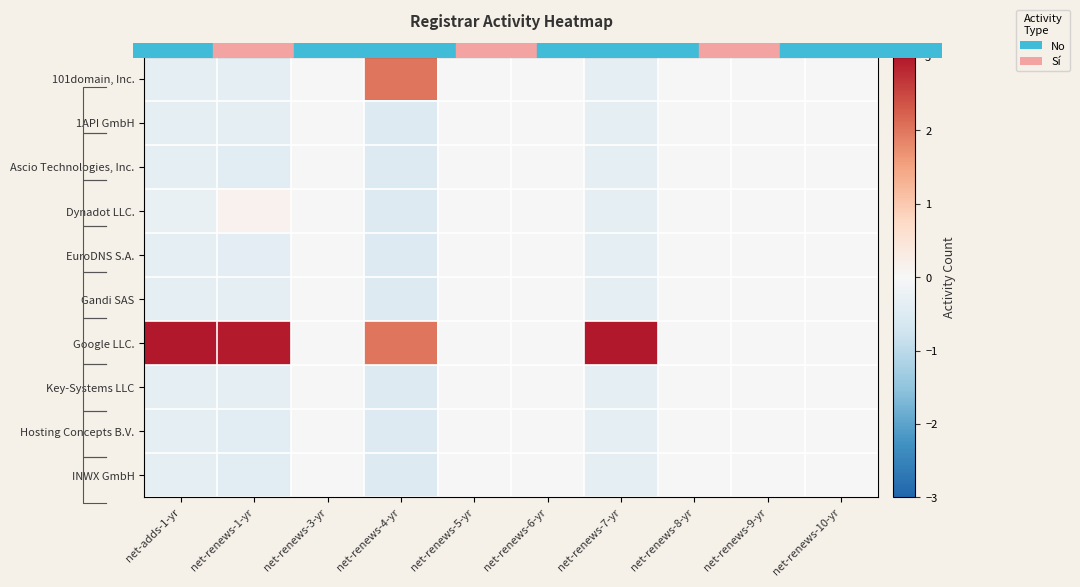

What is the sum of the 101domain, Inc. values at net-adds-1-yr and net-renews-10-yr?

-0.3